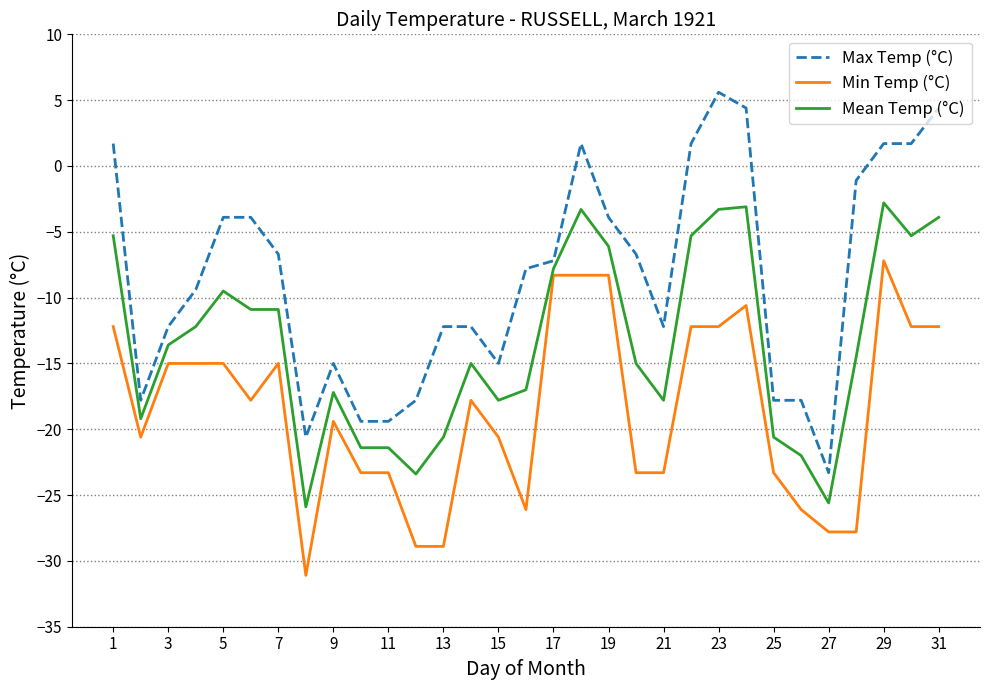

What is the minimum value for Min Temp (°C)?

-31.1